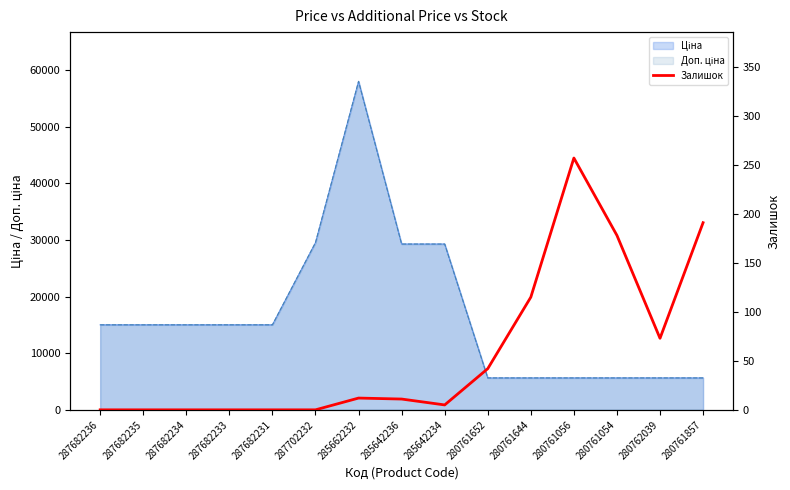

How many interior local valleys (lower than both neighbors) does the data have?

2